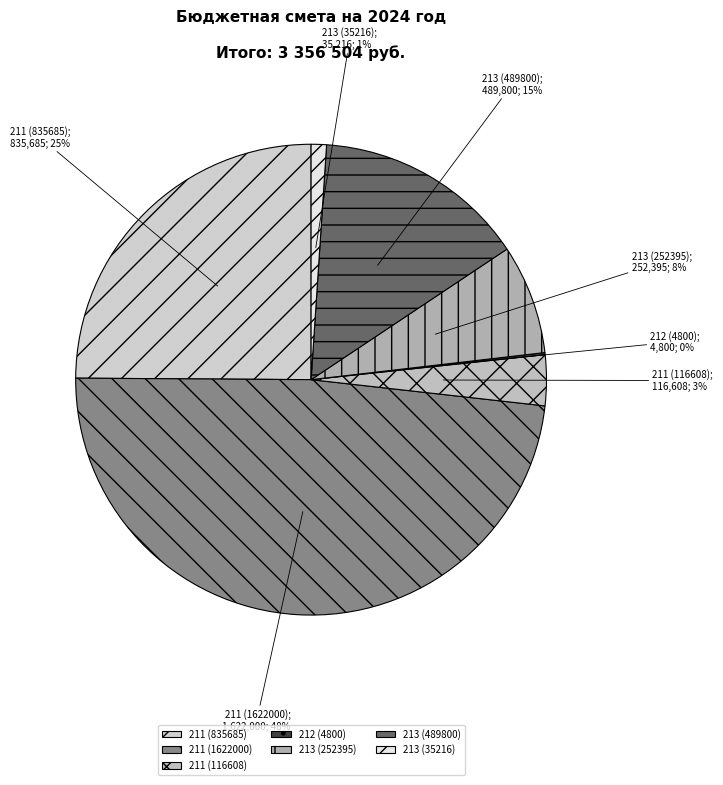

True or false: 213 (252395) accounts for 8% of the total.

True